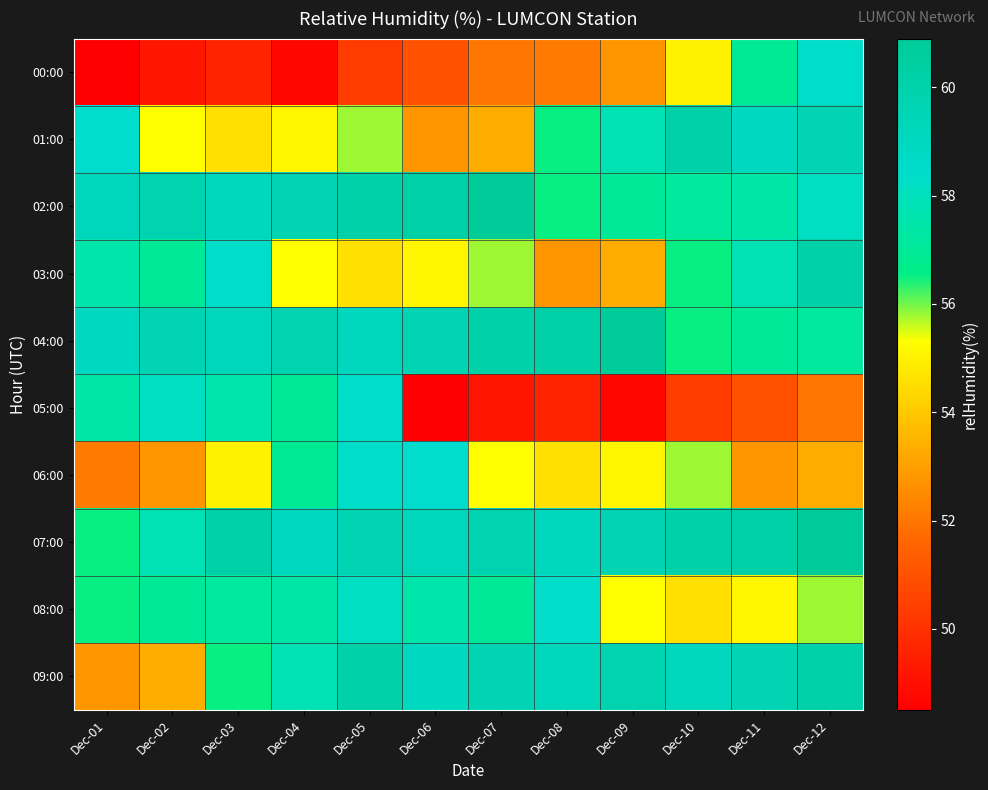

At which category does the chart reach its minimum across all series?

Dec-01